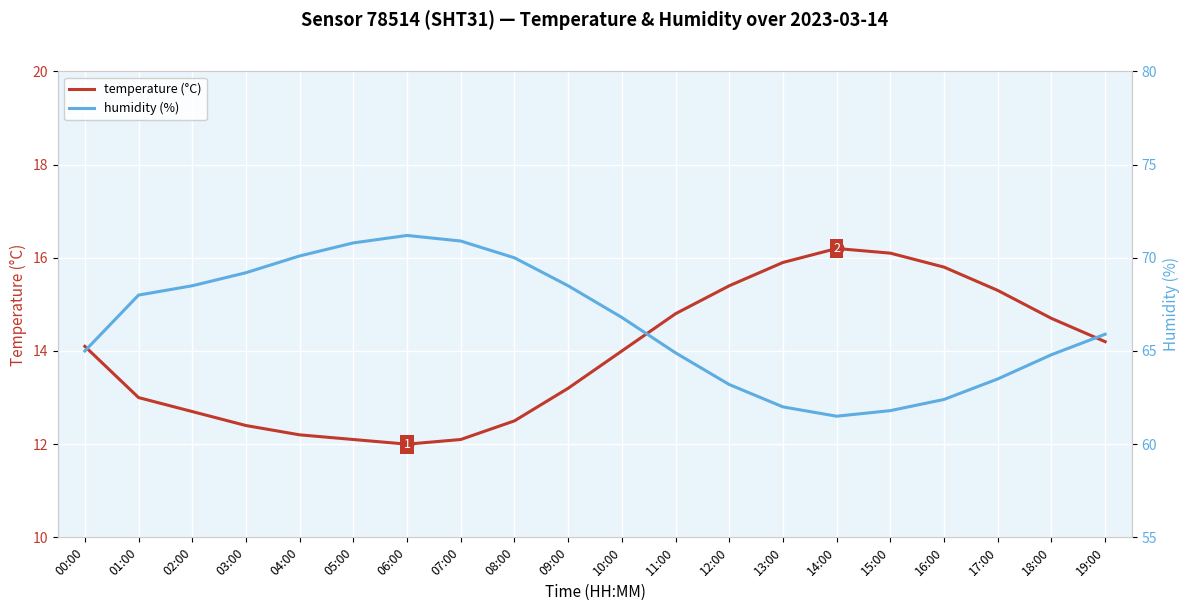

Which series has the largest total across all categories?

humidity (%)